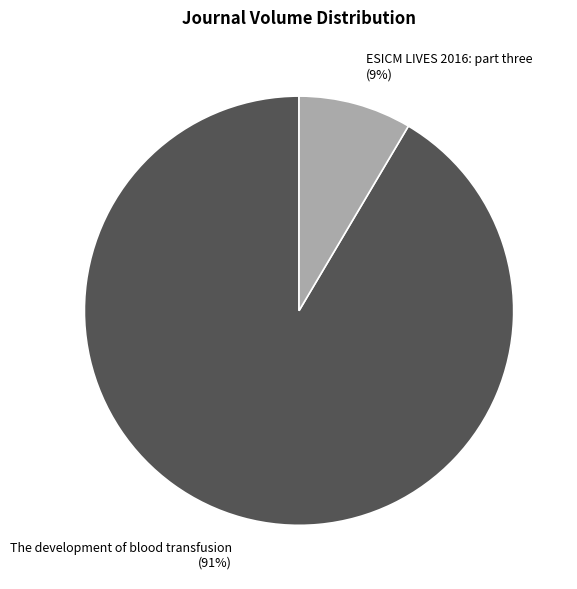

How many segments does this pie chart have?

2